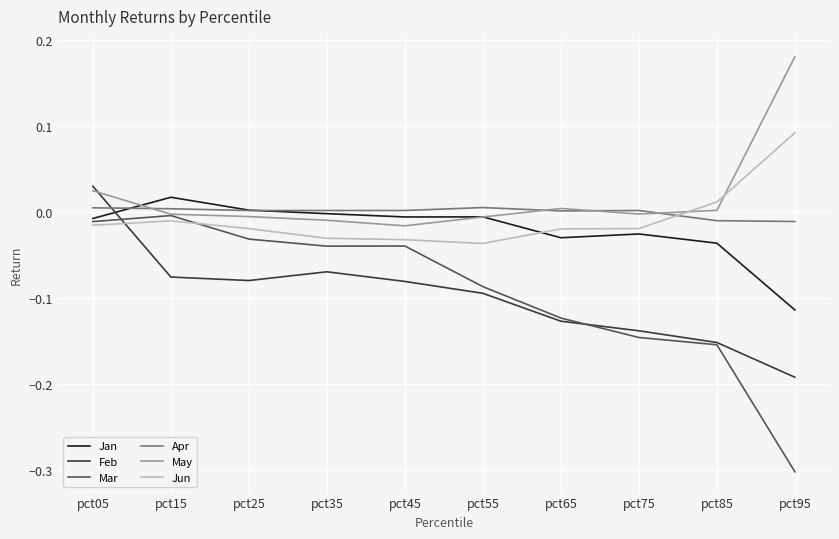

What is the spread (max minus min) of values at pct95?

0.5